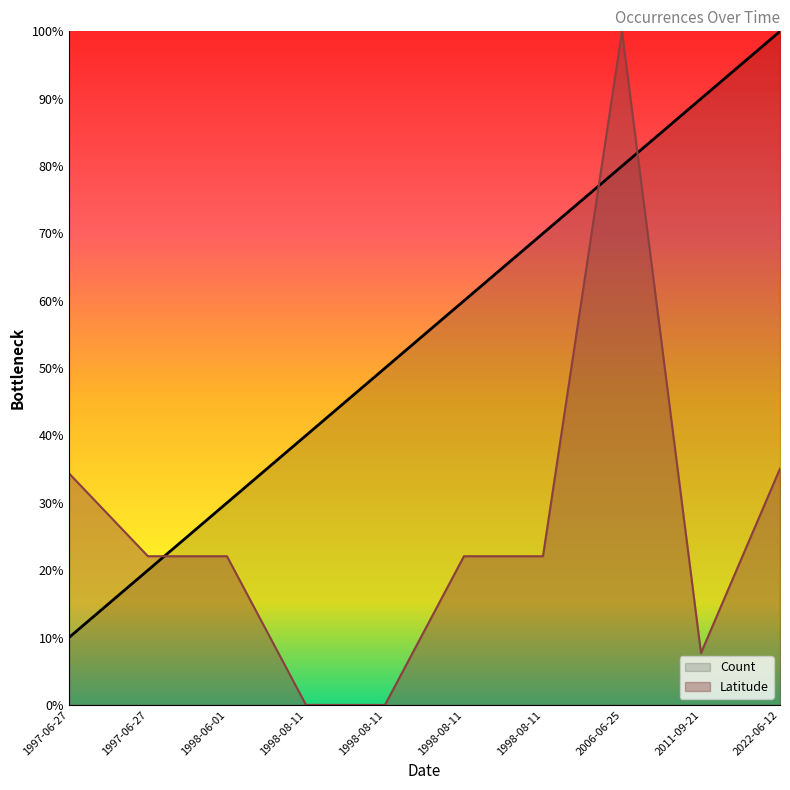

The value at 1998-06-01 is 39.3. True or false?

False